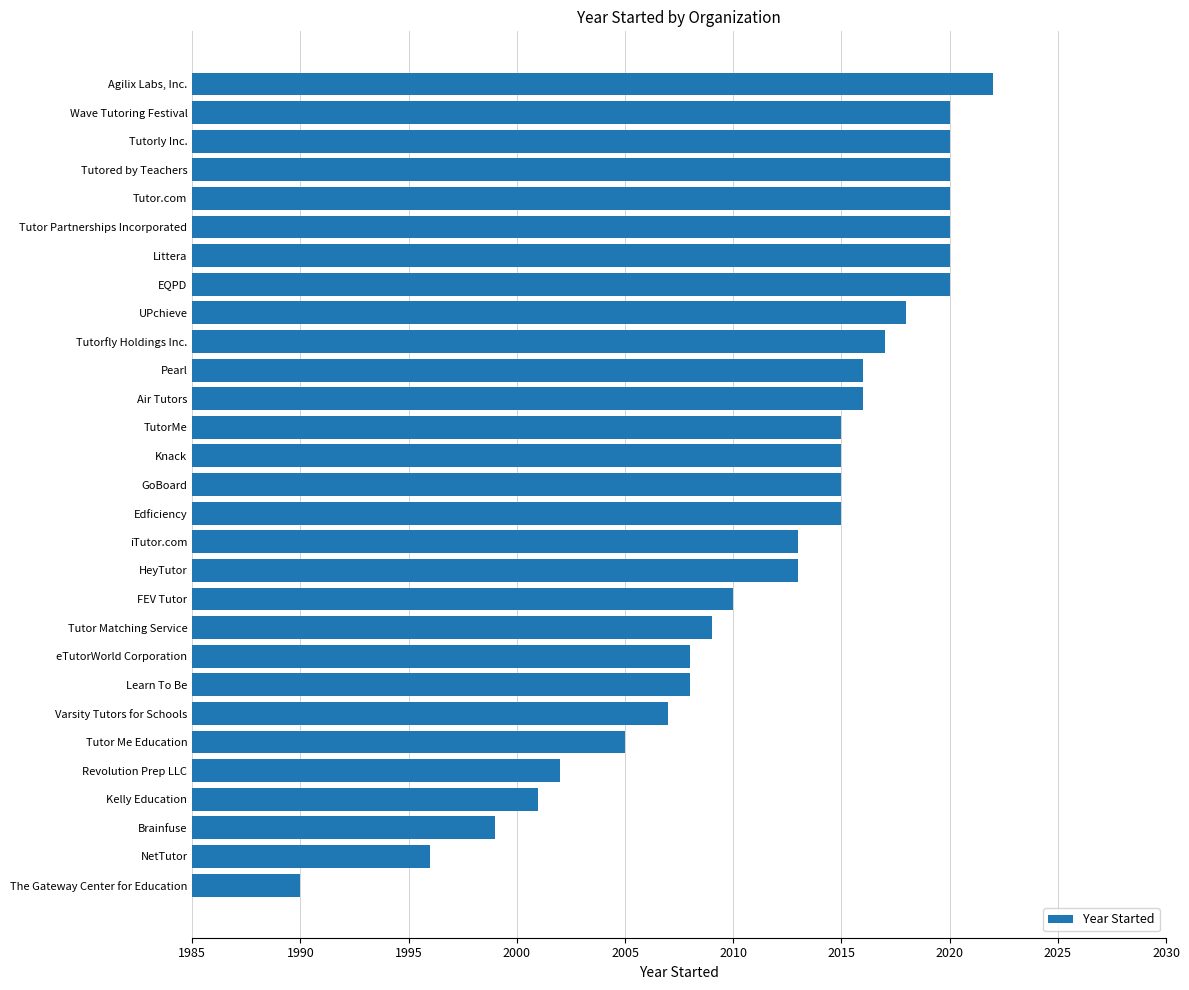

The value at FEV Tutor is 2010. True or false?

True